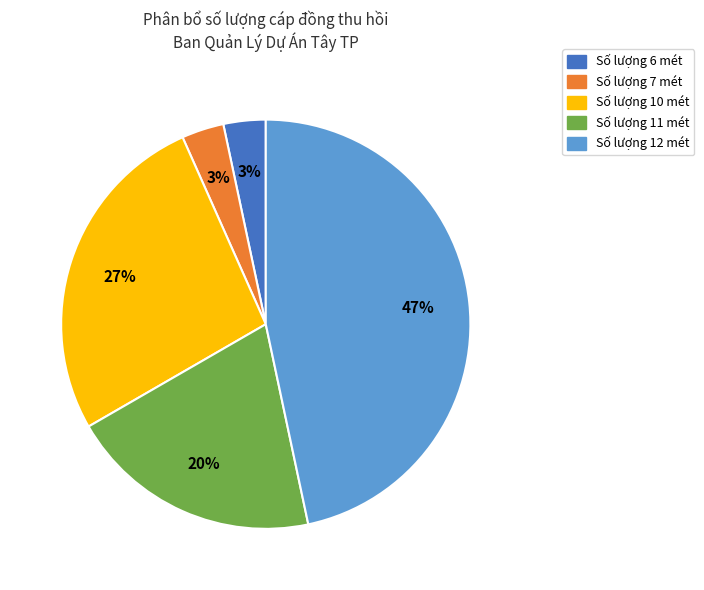

To the nearest percent, what is the average slice percentage?

20%